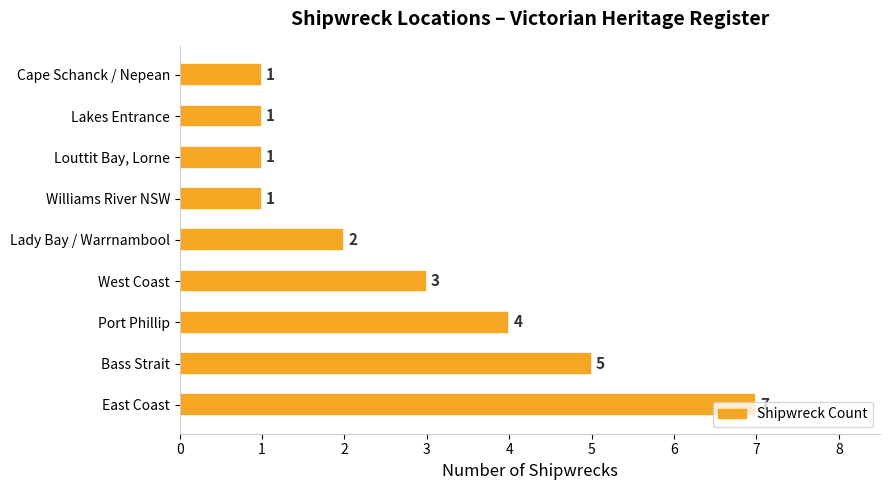

What is the difference between the second highest and second lowest values?

4